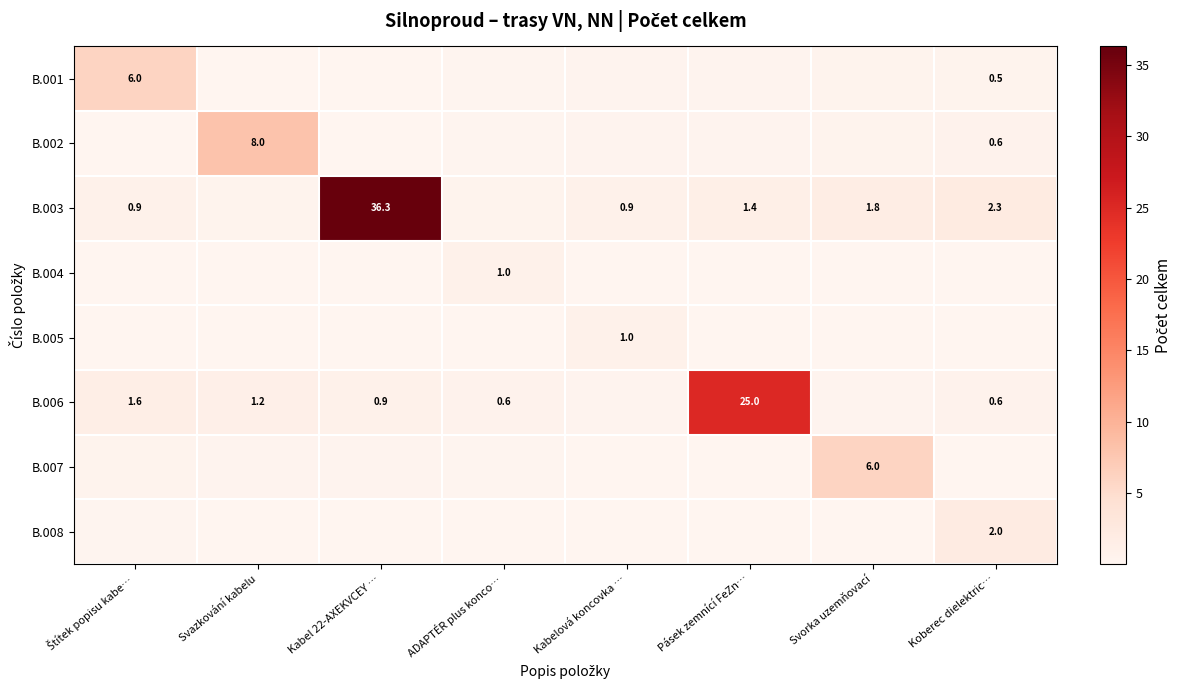

True or false: B.006 has a value of 0.2 at Svorka uzemňovací.

False